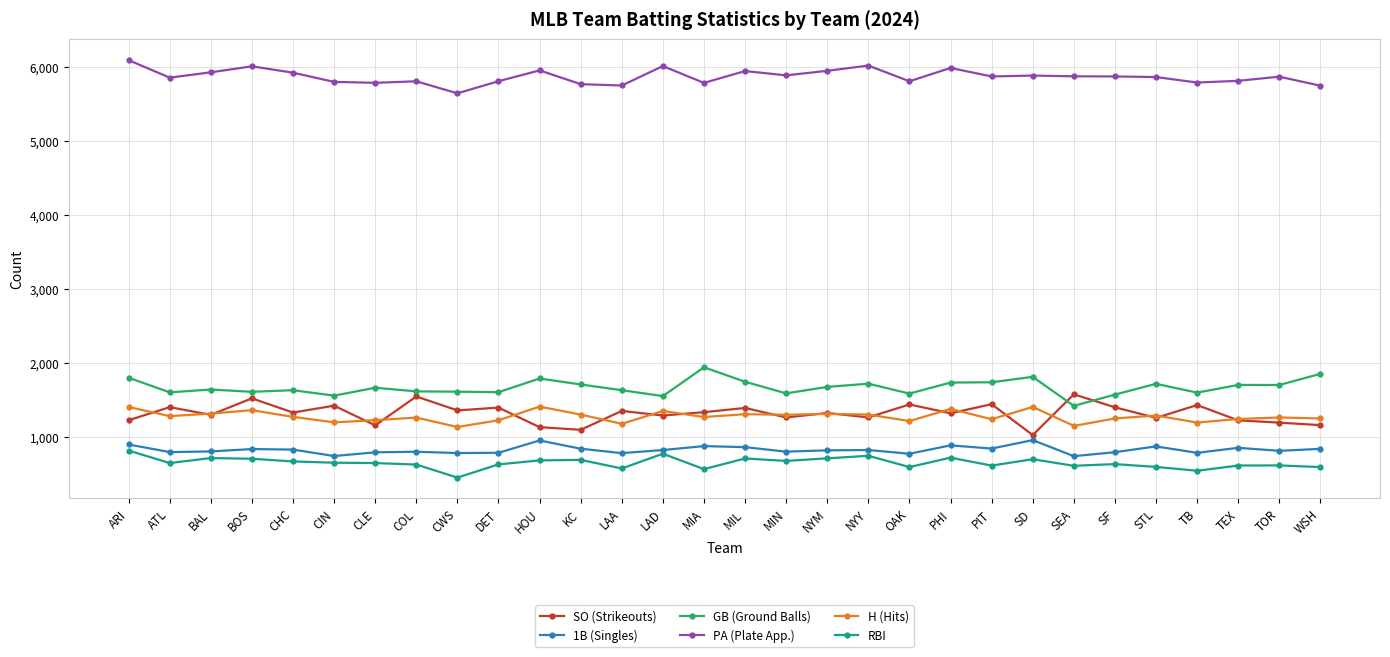

What is the sum of all RBI values?

19722